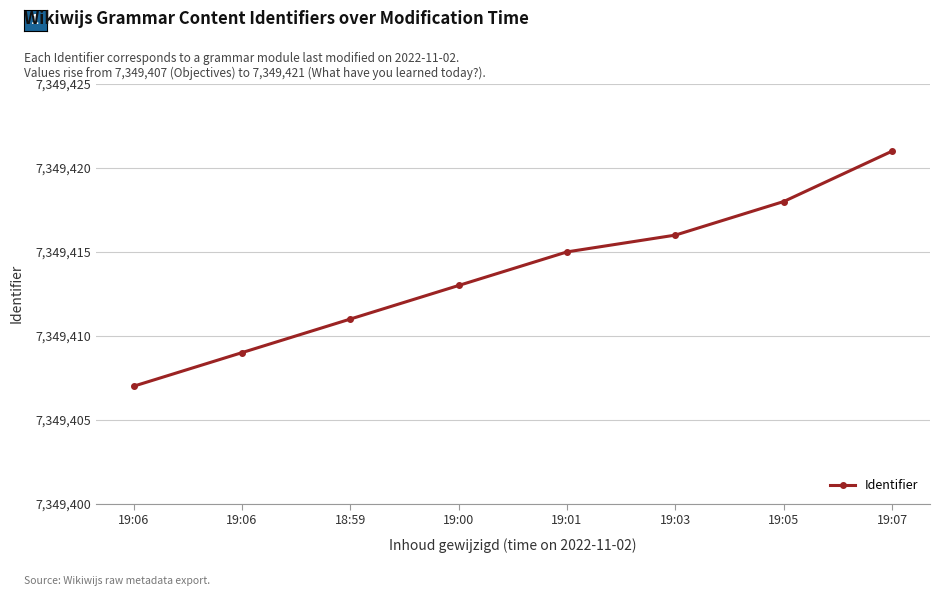

Reading left to right, transcribe all the data shown in this chart.

19:06=7349407	19:06=7349409	18:59=7349411	19:00=7349413	19:01=7349415	19:03=7349416	19:05=7349418	19:07=7349421